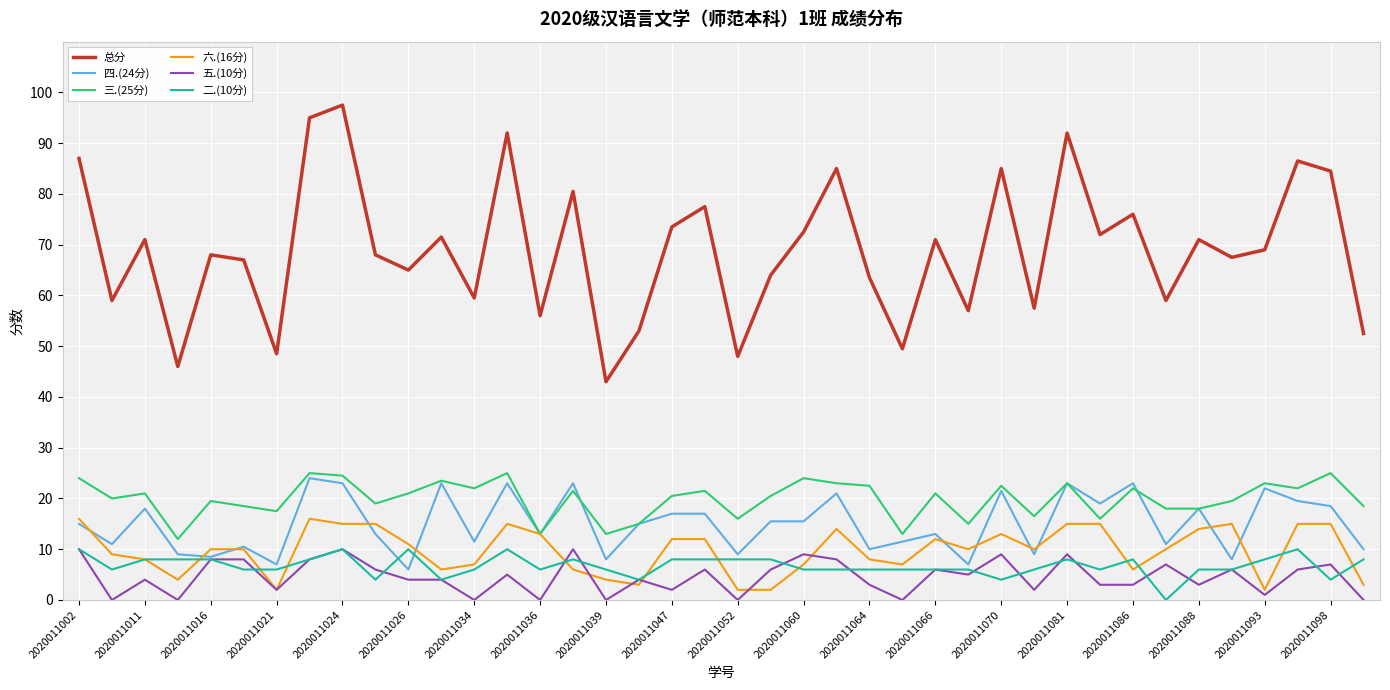

Which series has the largest range (max minus min)?

总分